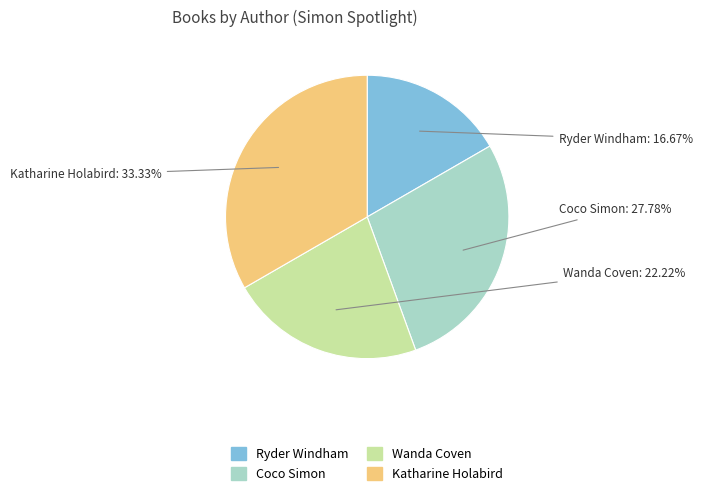

What is the ratio of the value at Coco Simon to the value at Katharine Holabird?

0.8